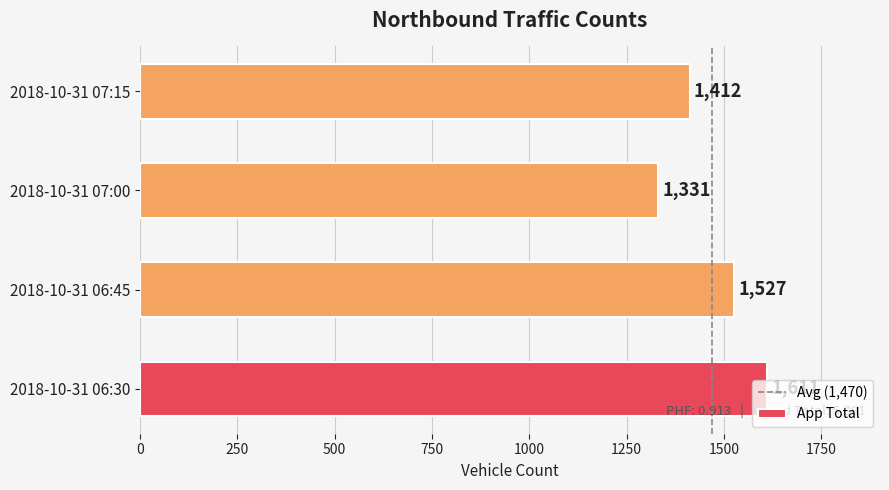

What is the sum of the values at 2018-10-31 06:30 and 2018-10-31 07:15?

3023